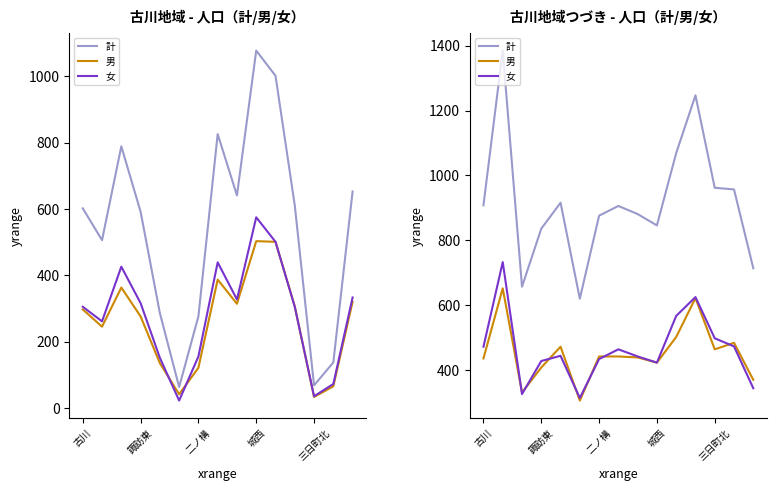

How many data points in 男 are above 442?

6